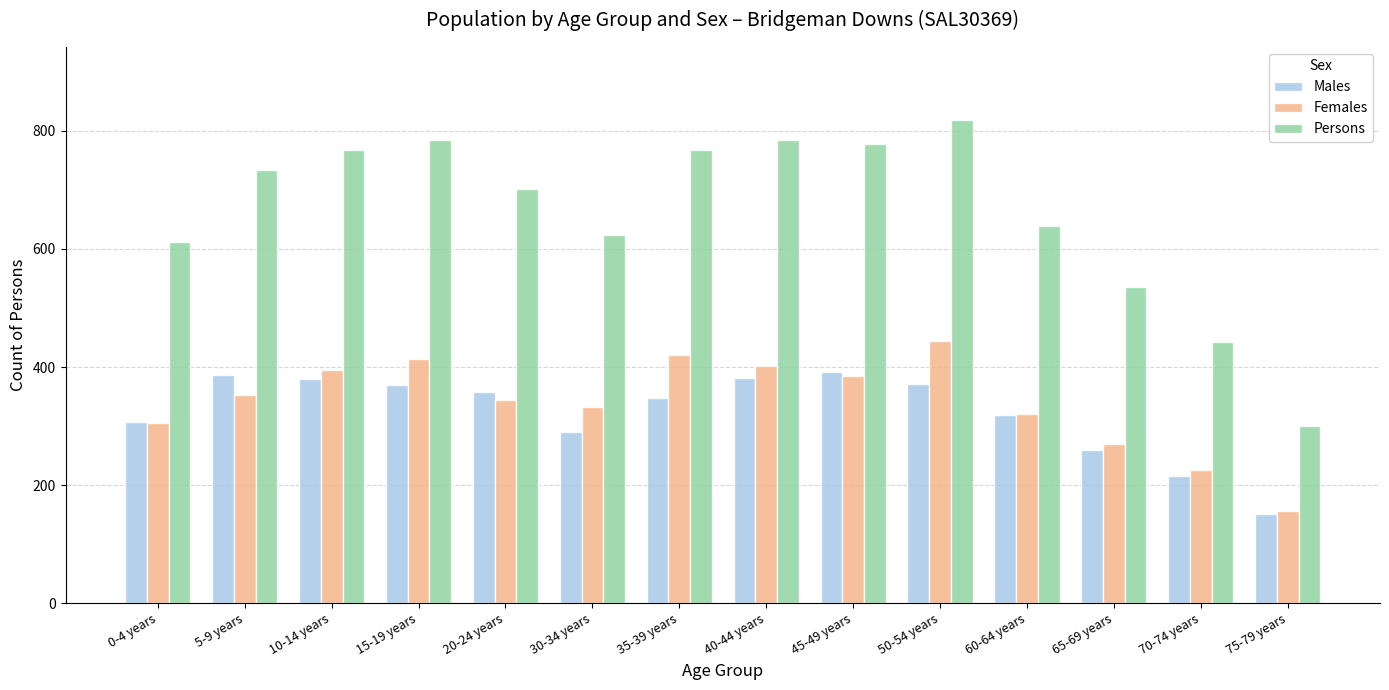

What is the difference between the Persons values at 50-54 years and 70-74 years?

376